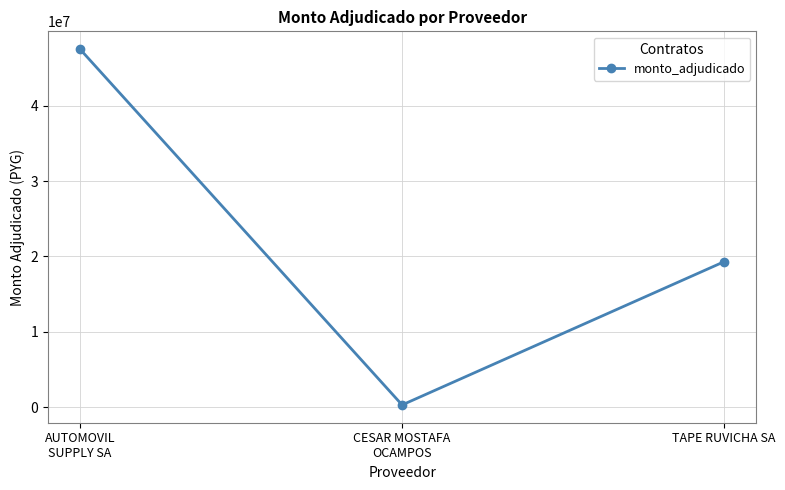

At which label is the value closest to 23903870?

TAPE RUVICHA SA